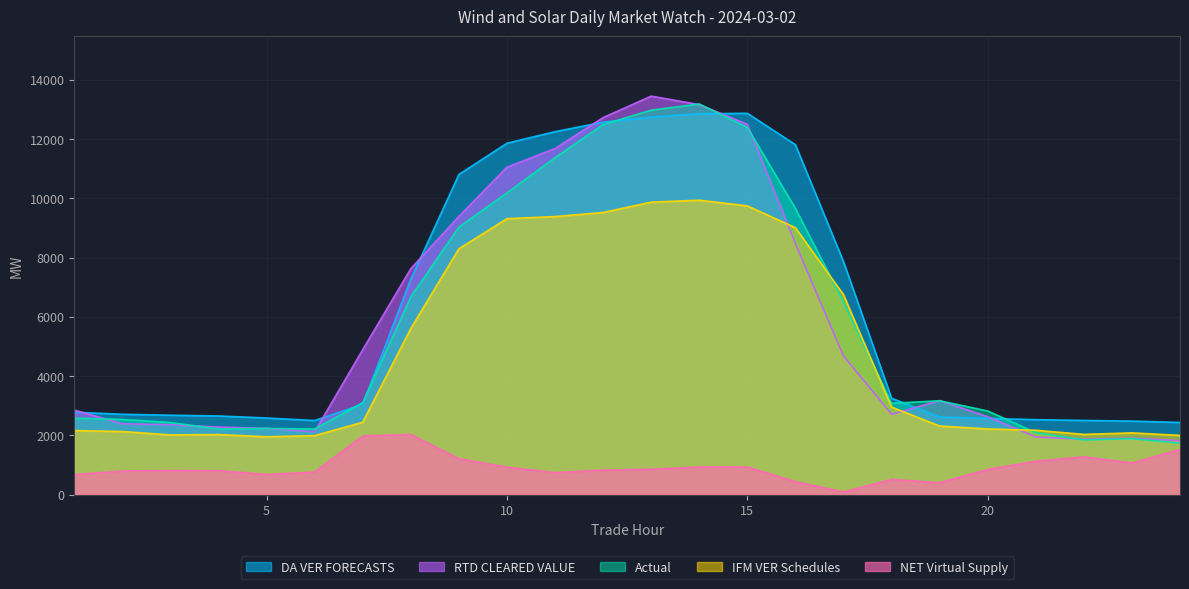

Which series has the widest spread of values?

RTD CLEARED VALUE